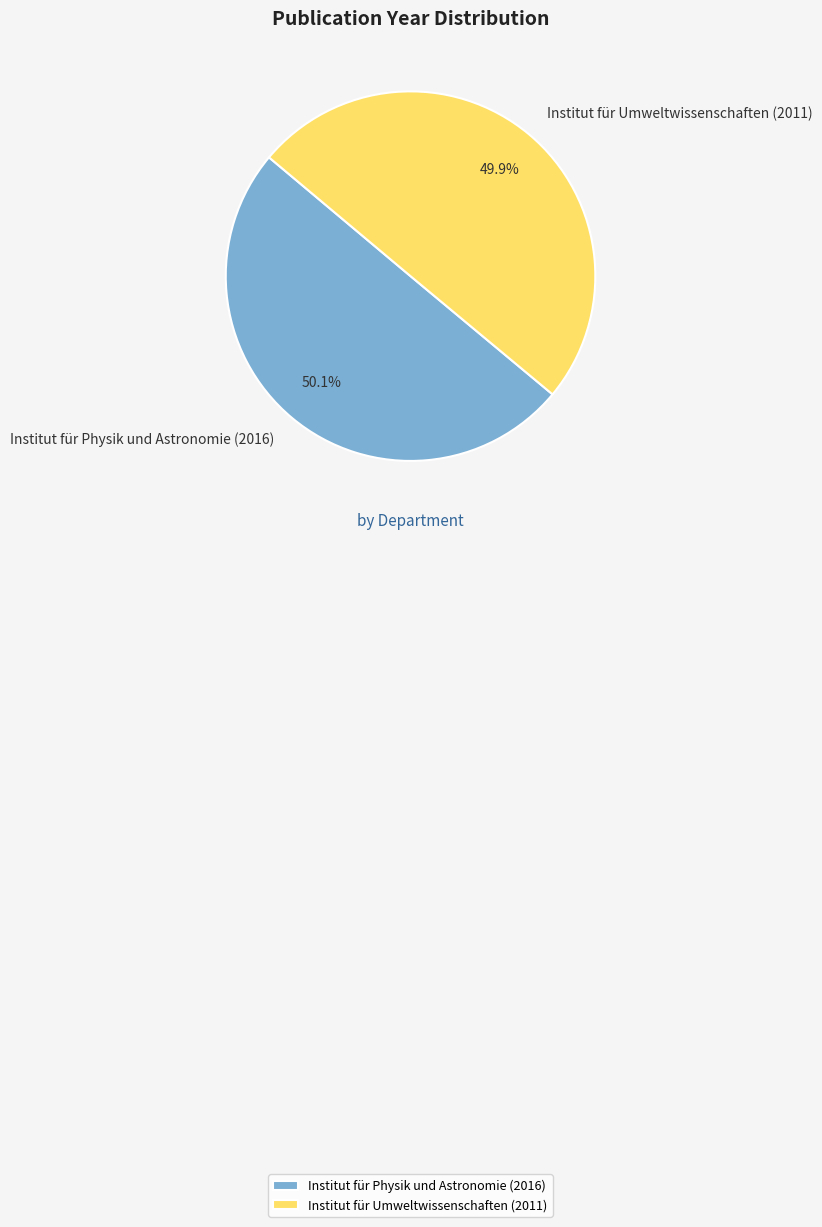

Approximately how many times larger is the value at Institut für Physik und Astronomie (2016) compared to Institut für Umweltwissenschaften (2011)?

1.0